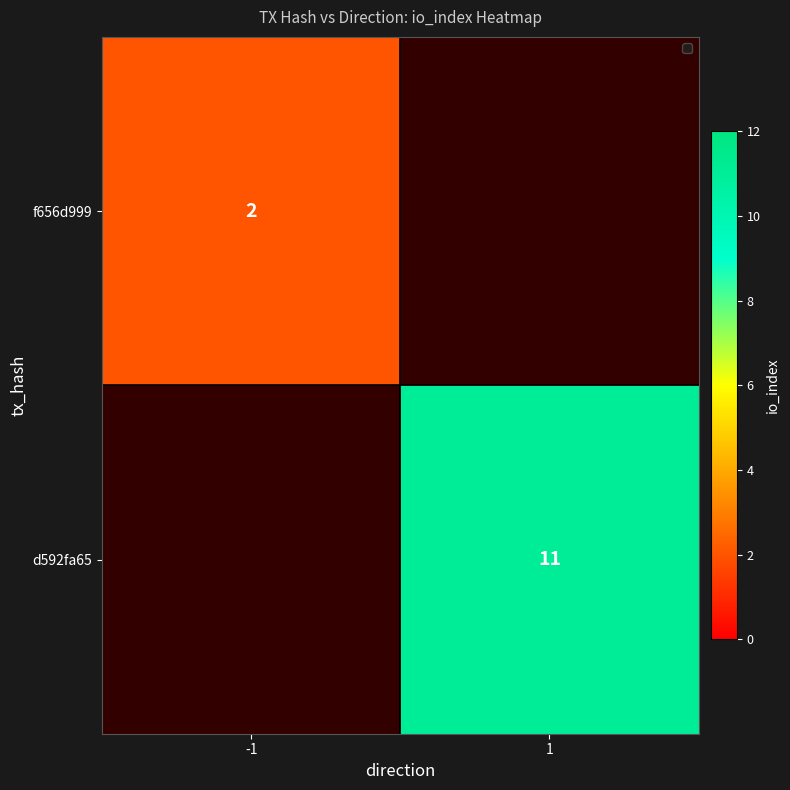

At which category does the chart reach its peak across all series?

1